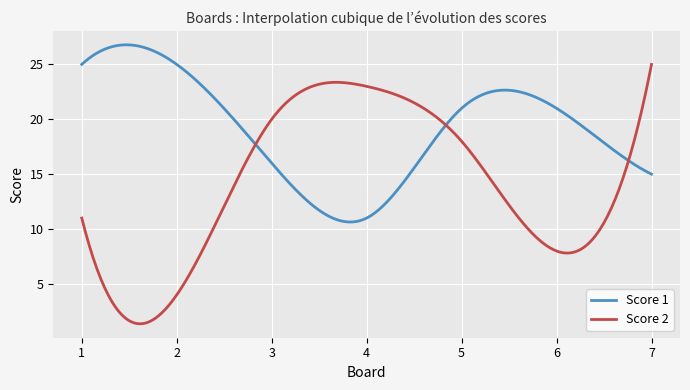

Rank the series by their maximum value, from highest to lowest.

Score 1, Score 2